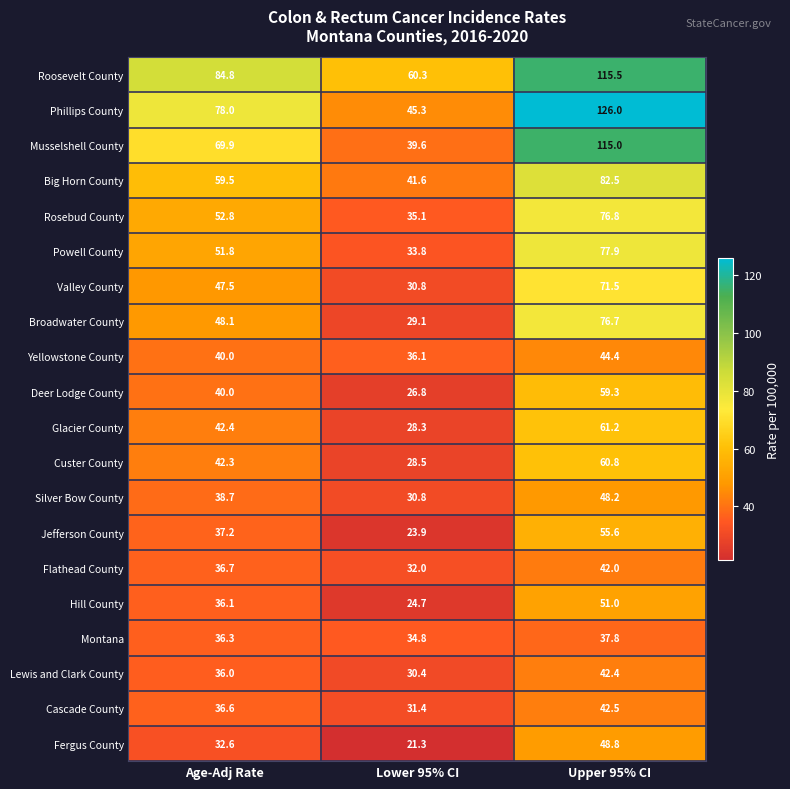

What is the difference between the Custer County values at Upper 95% CI and Lower 95% CI?

32.3